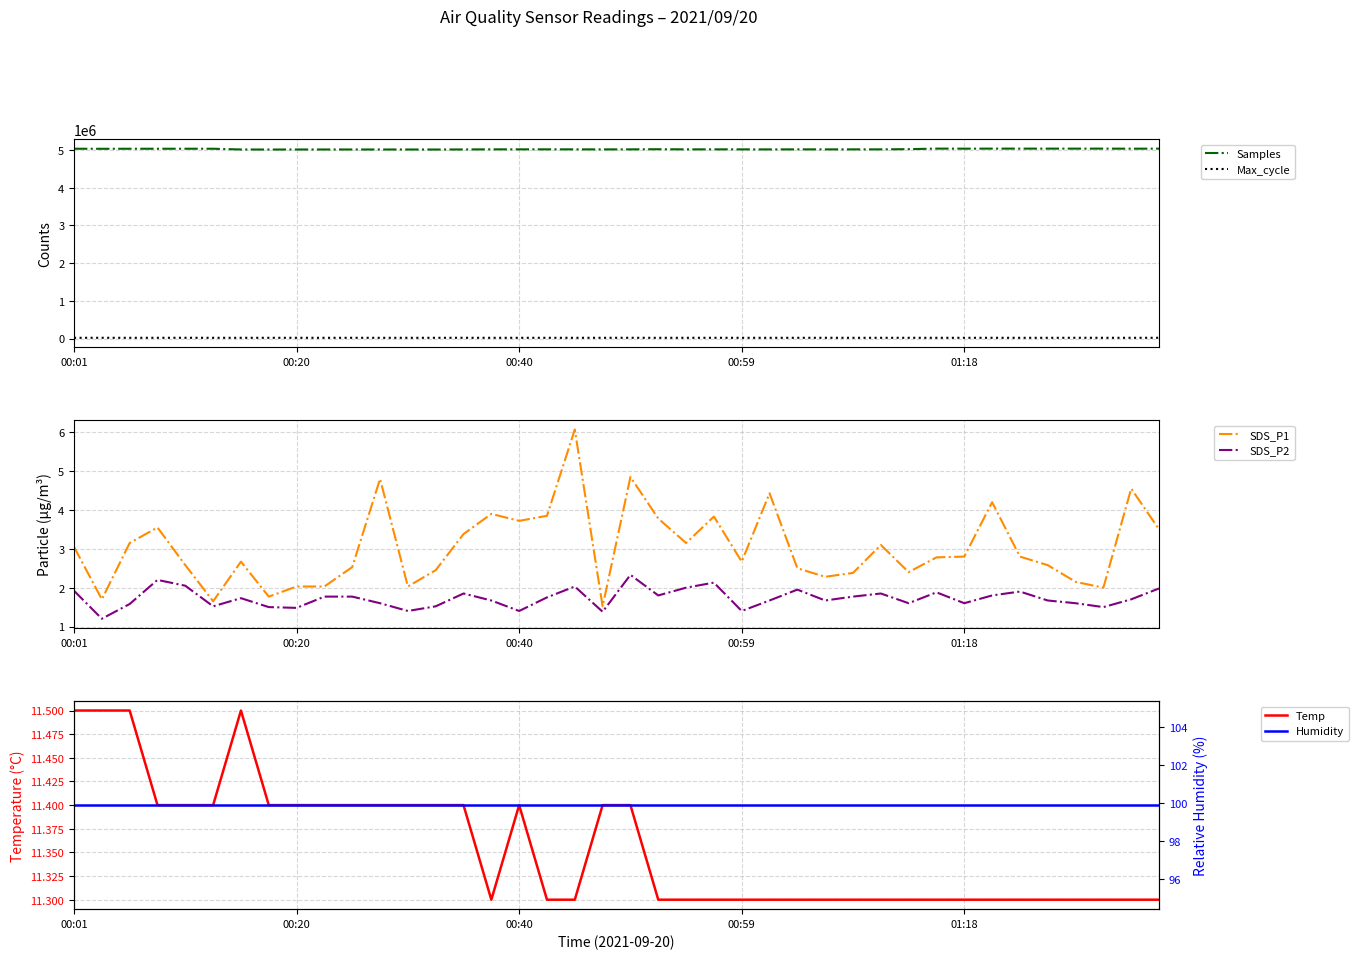

Which category has the lowest value in the Humidity series?

00:01